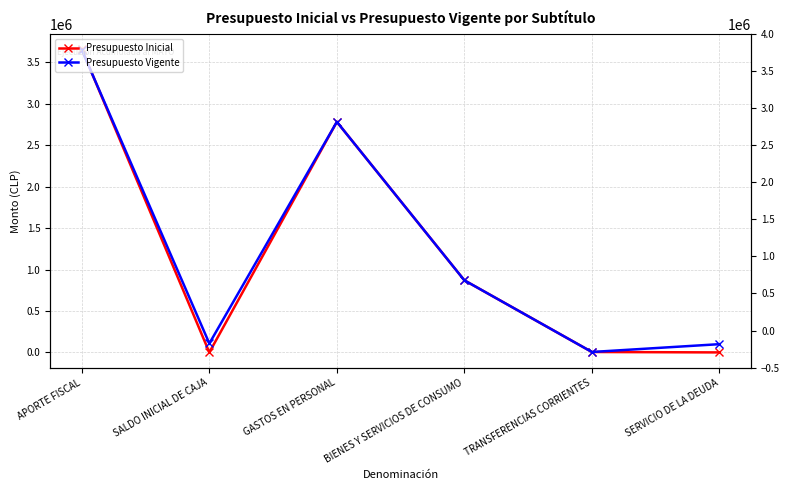

In Presupuesto Vigente, how many points are higher than both neighbors (excluding endpoints)?

1